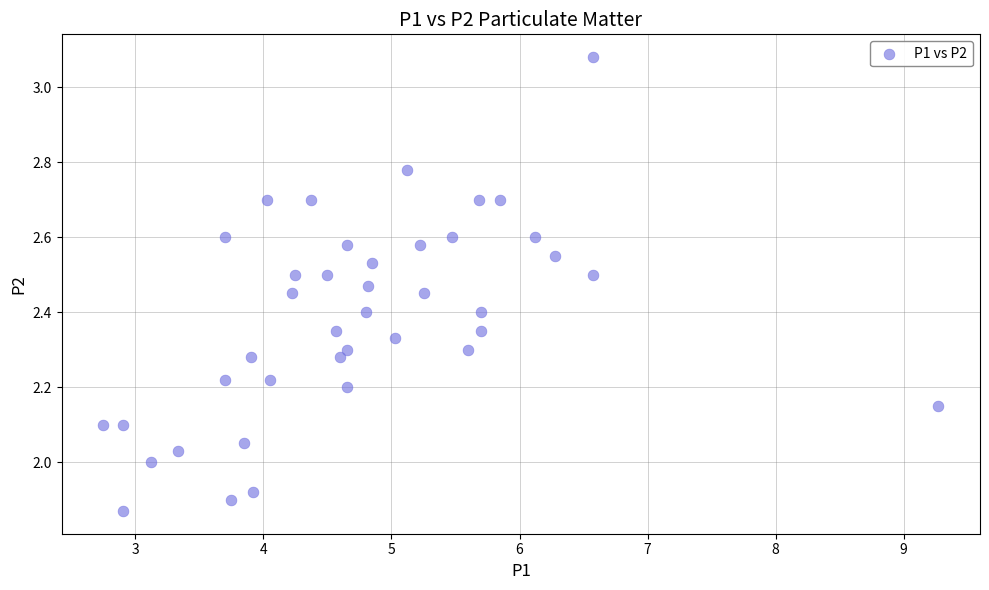

What is the range of Y values (max minus min)?

1.2